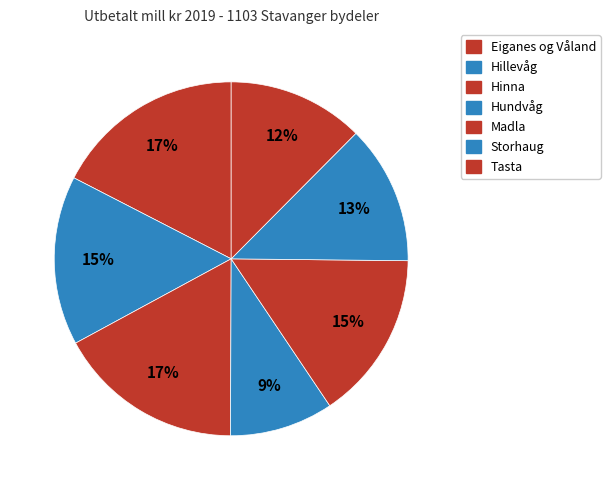

How many slices are in this pie chart?

7